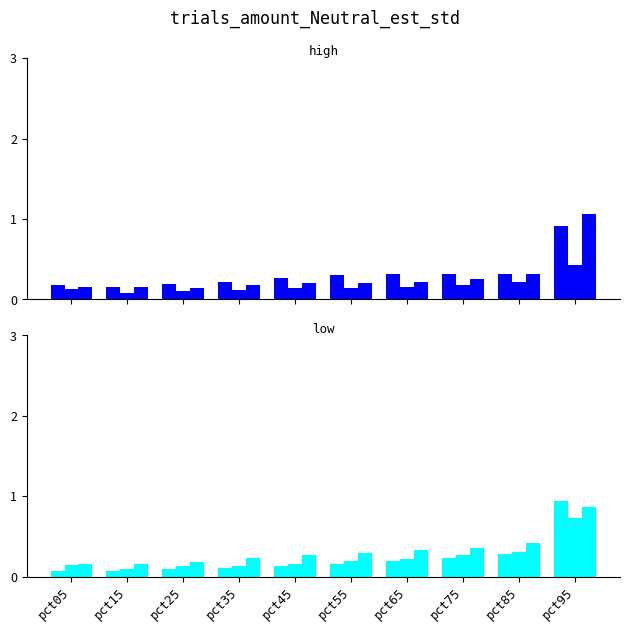

What is the minimum value shown in the chart?

0.1